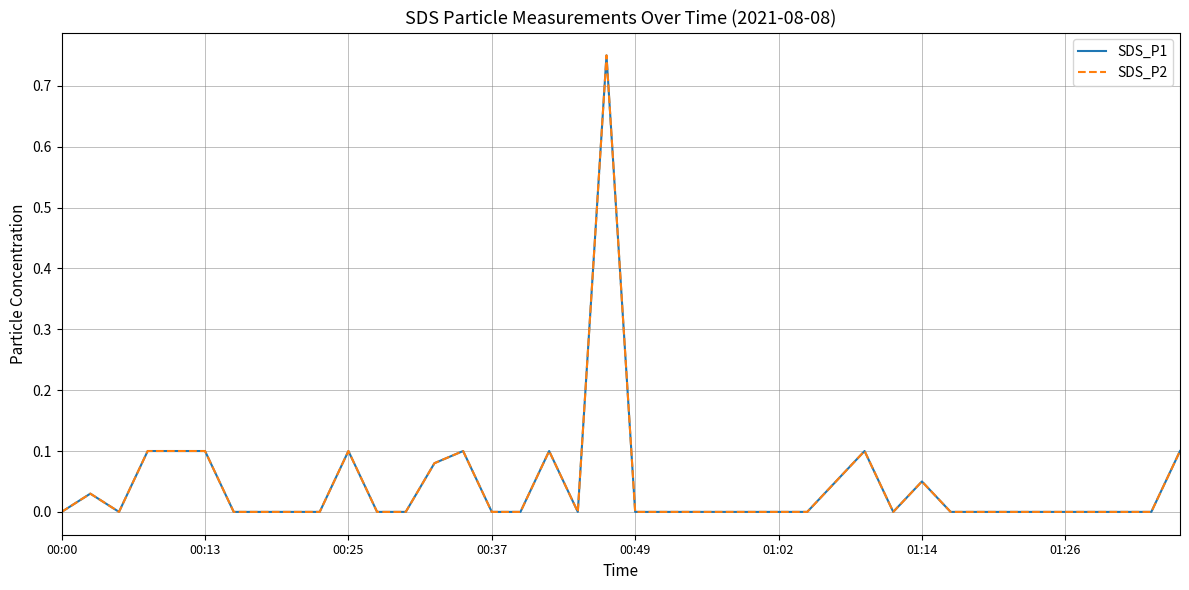

Does the chart display data point markers on the line(s)?

No